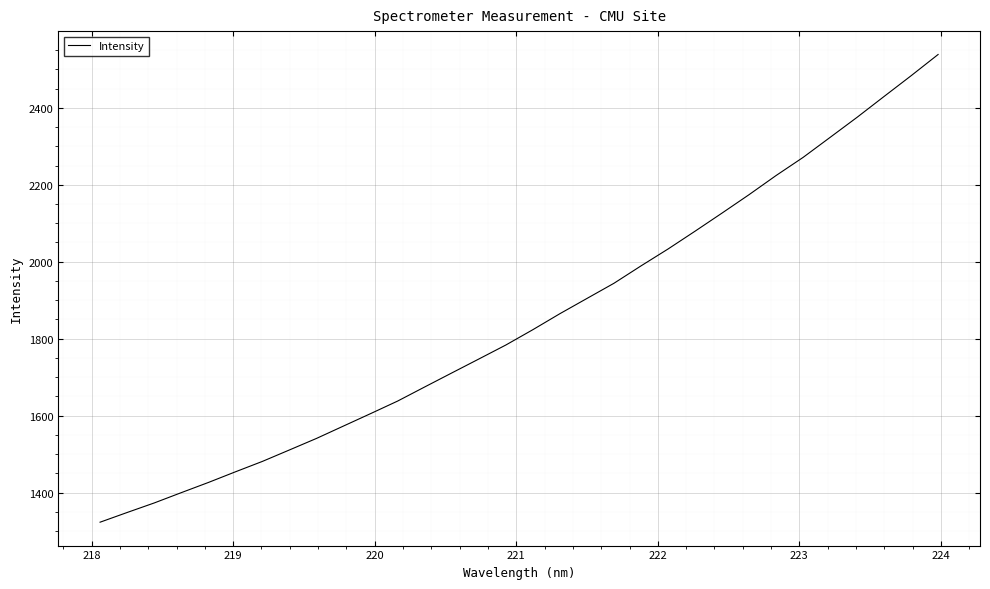

What is the minimum value shown in the chart?

1323.4